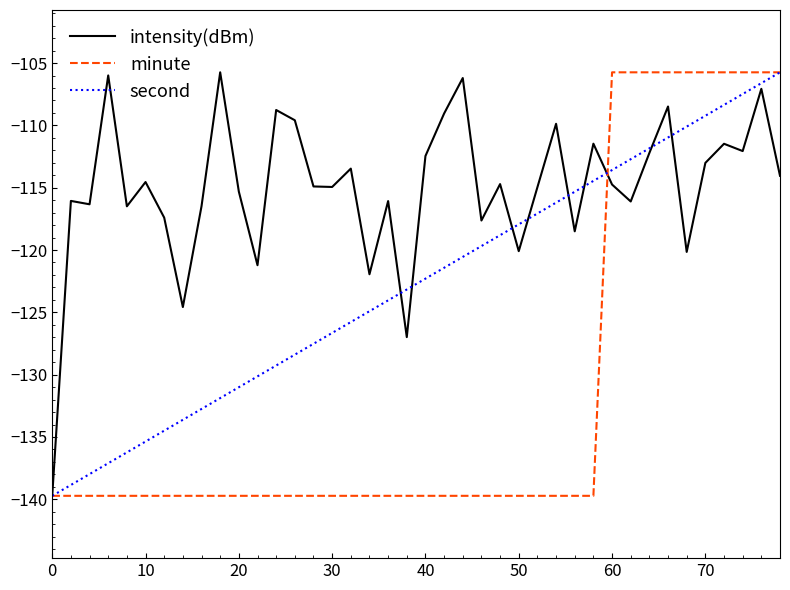

Which series has the largest total across all categories?

intensity(dBm)